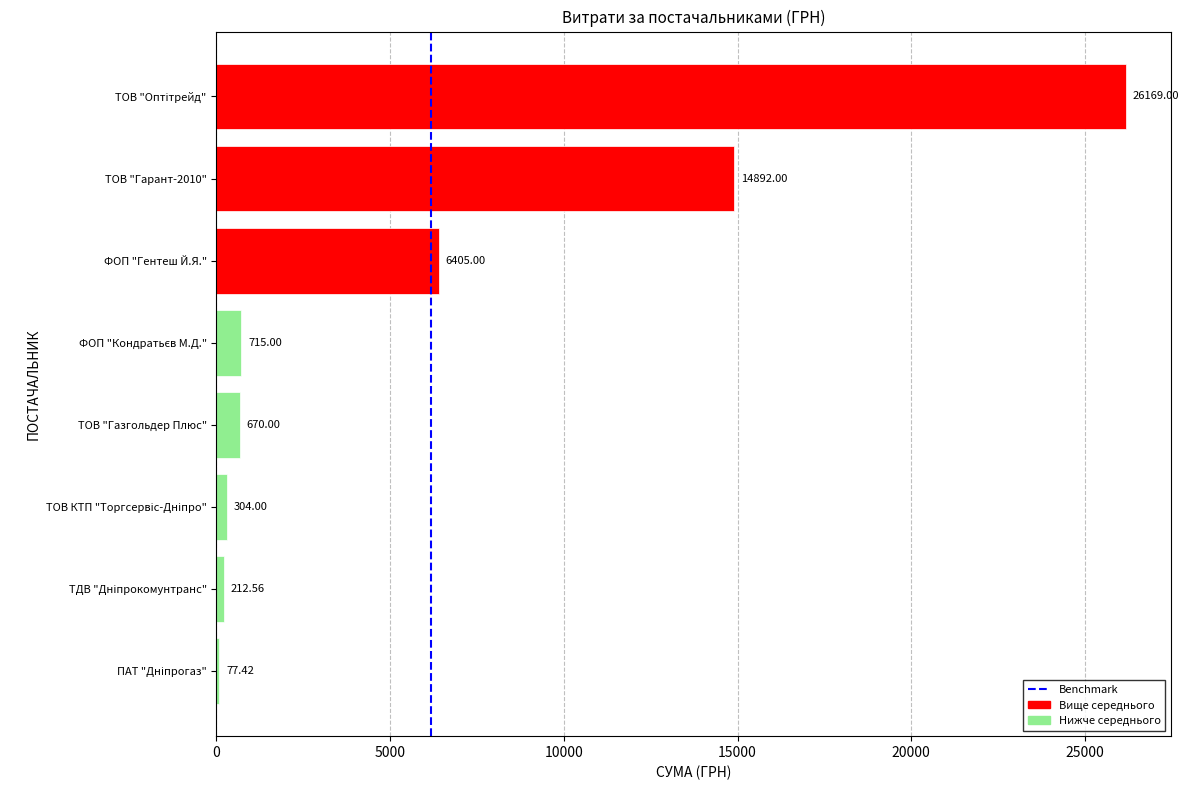

What is the sum of all values?

49445.0